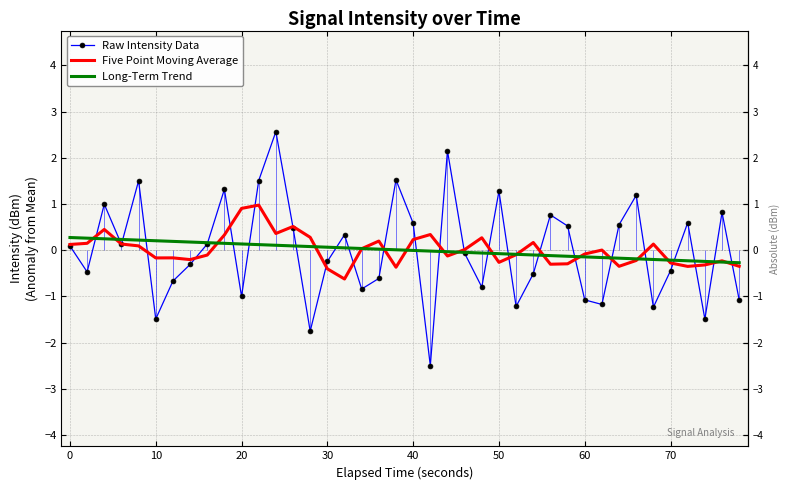

How many negative values does the Five Point Moving Average series have?

20